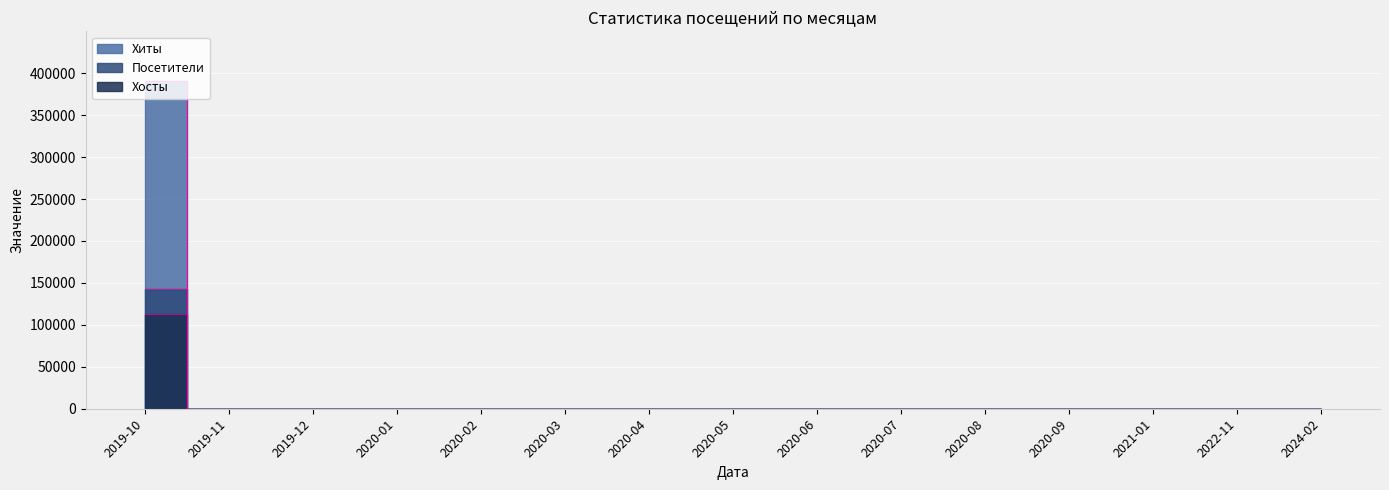

How many values in the Хосты series exceed 1?

6